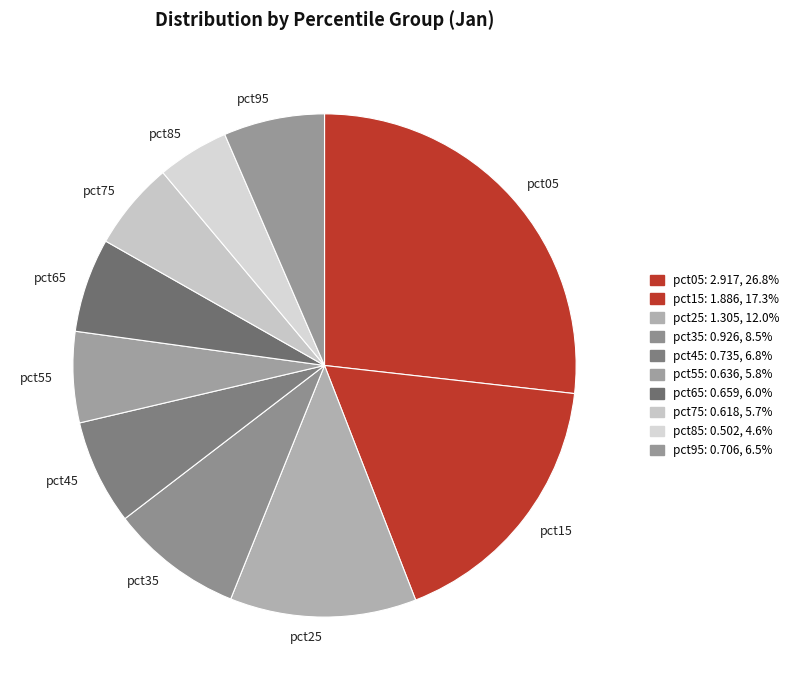

Between pct85 and pct25, which is larger?

pct25